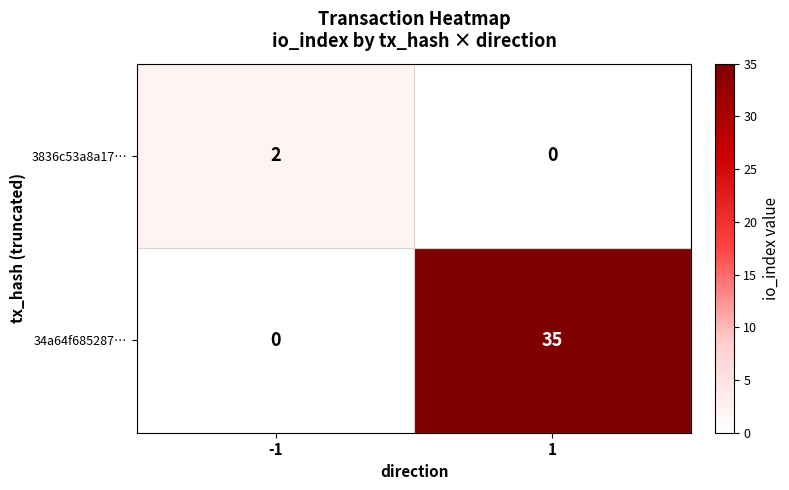

Rank the series at 1 from lowest to highest value.

3836c53a8a17…, 34a64f685287…